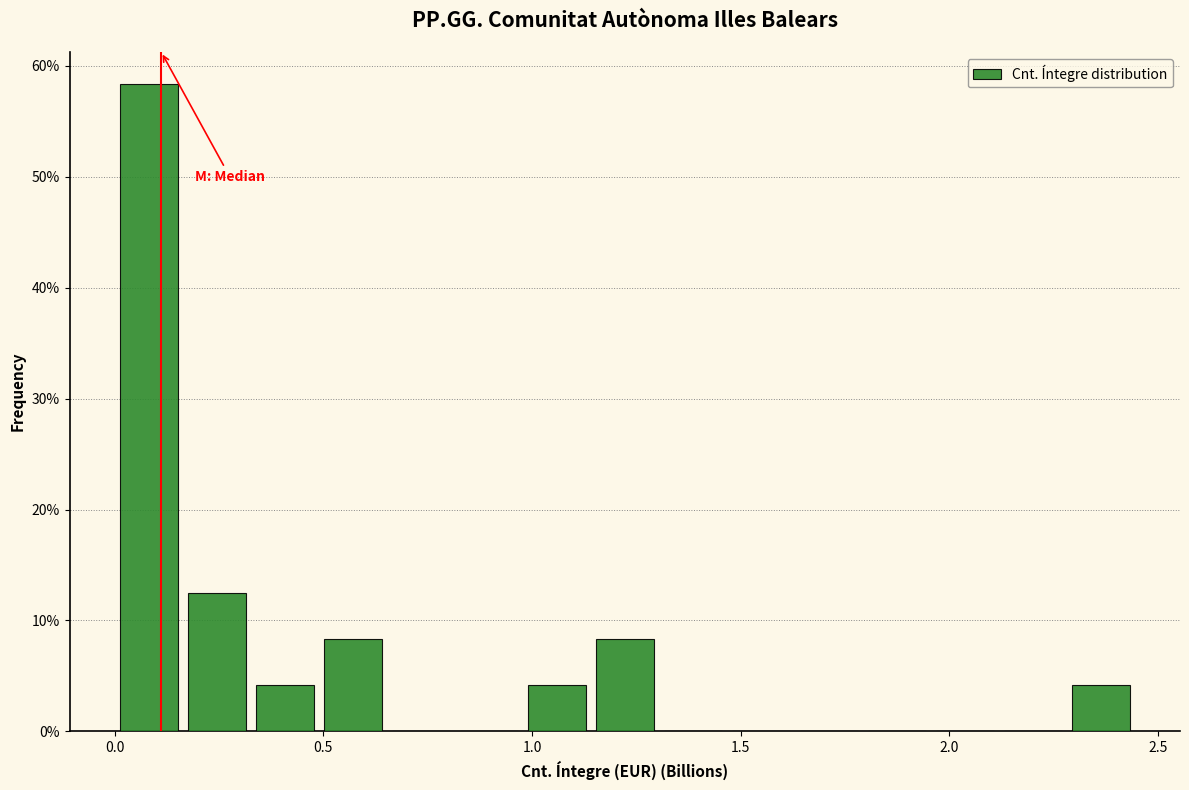

Around what value on the x-axis is the tallest bar? Give the approximate position of its centre, as read against the axis.

0.10